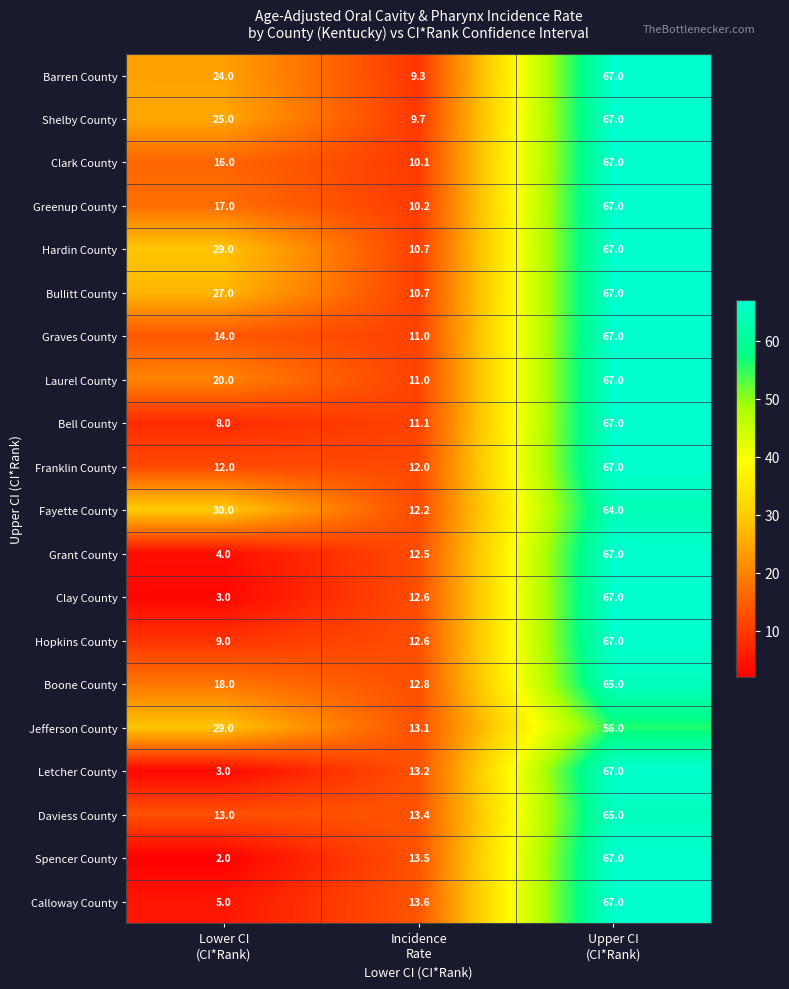

What is the maximum value shown in the chart?

67.0